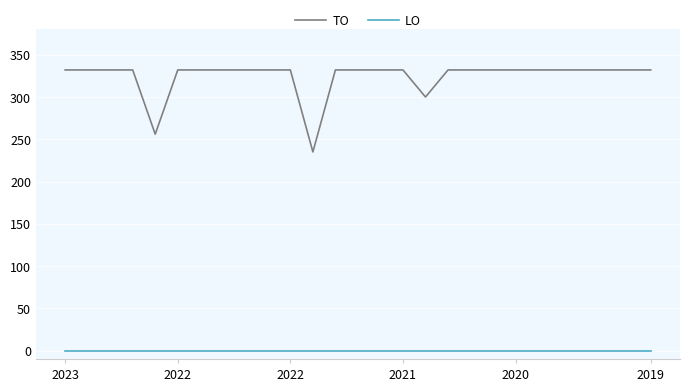

Reading left to right, extract all data points from this chart.

TO: 332	332	332	332	256	332	332	332	332	332	332	235	332	332	332	332	300	332	332	332	332	332	332	332	332	332	332
LO: 0	0	0	0	0	0	0	0	0	0	0	0	0	0	0	0	0	0	0	0	0	0	0	0	0	0	0